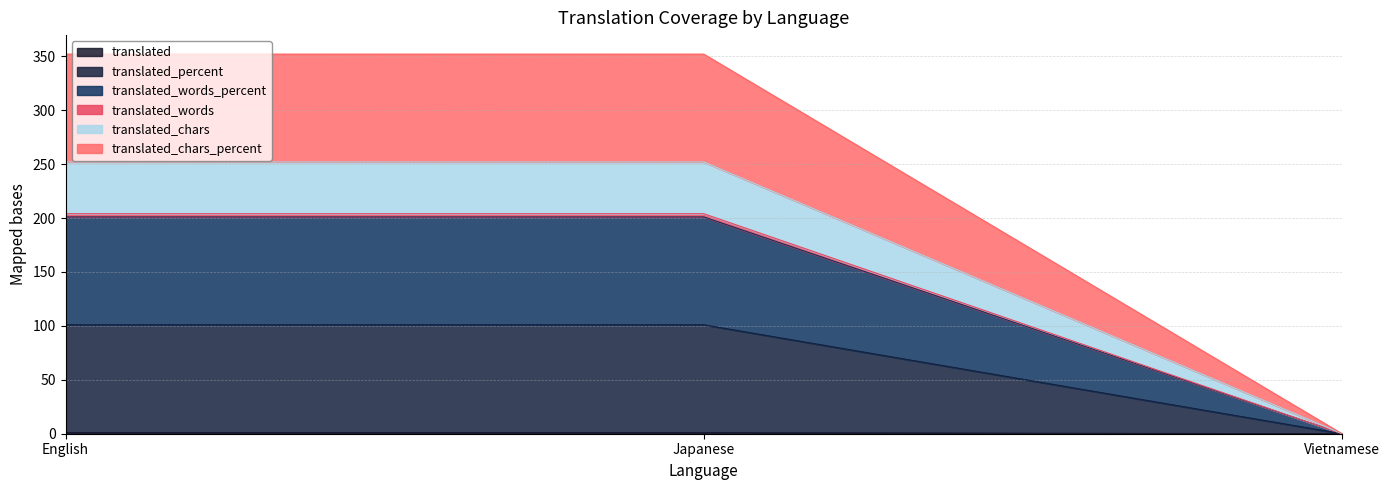

What position from the left is English?

1